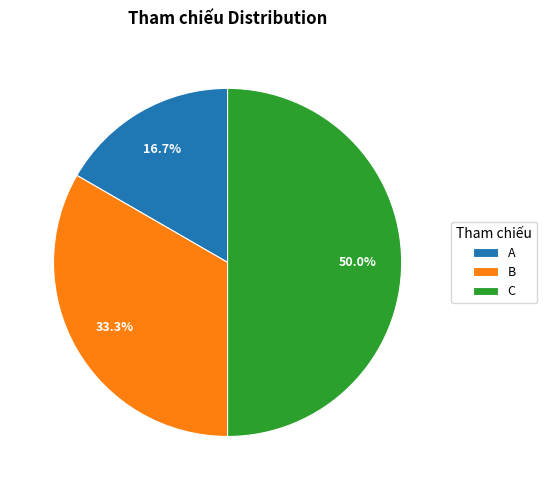

Does B represent more than half of the total?

No